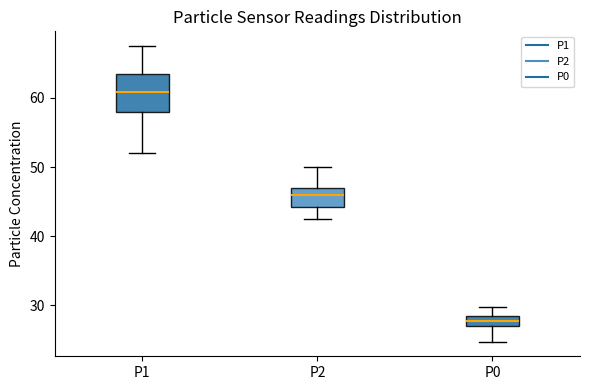

Reading left to right, read every box against the y-axis: the position of its median line, the range the box covers, and the ends of its whiskers. The values are not printed on the chart, so give them approximately, as read against the axis.

P1: median 61, box 58 to 64, whiskers 52 to 68
P2: median 46, box 44 to 47, whiskers 43 to 50
P0: median 28, box 27 to 29, whiskers 25 to 30